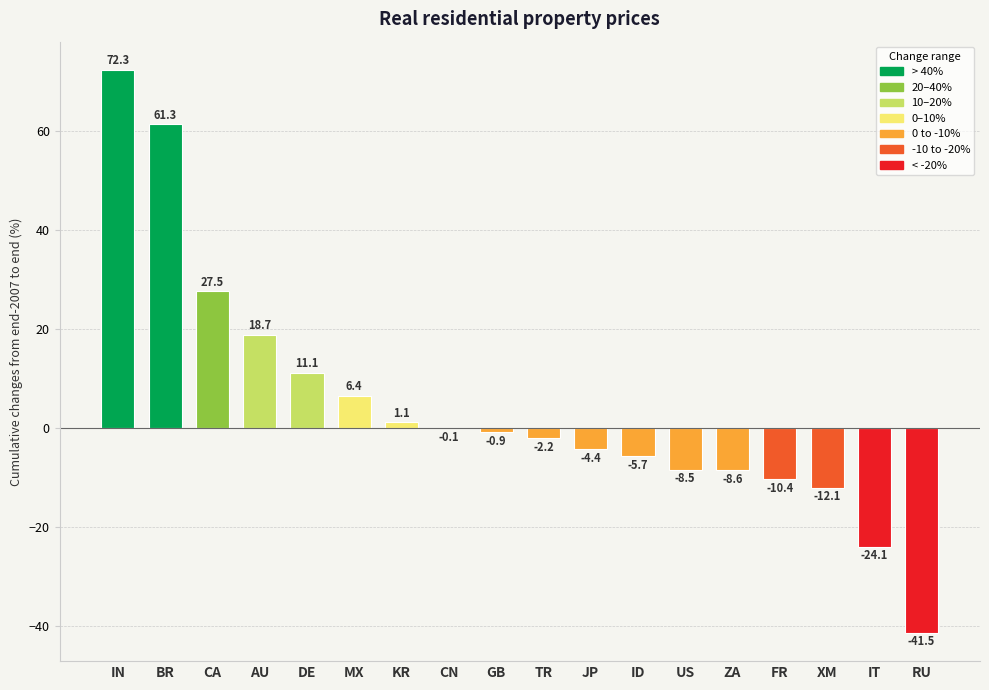

Which label corresponds to the largest value in the chart?

IN